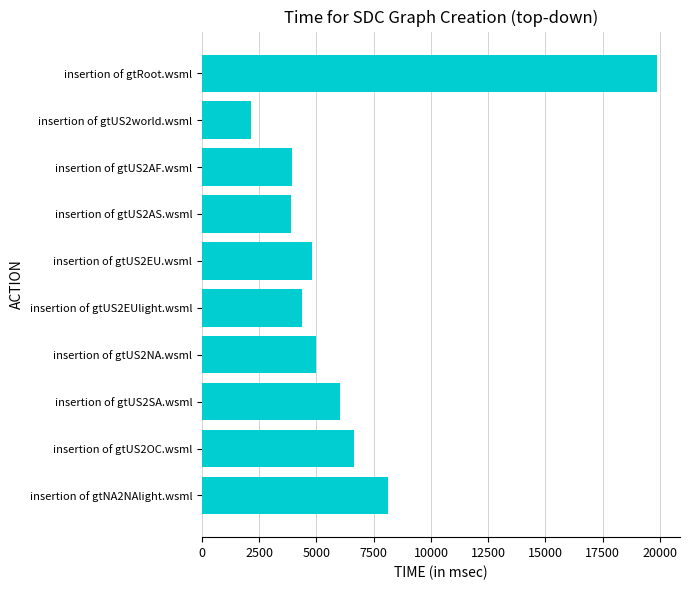

The value at insertion of gtUS2SA.wsml is 6023. True or false?

True